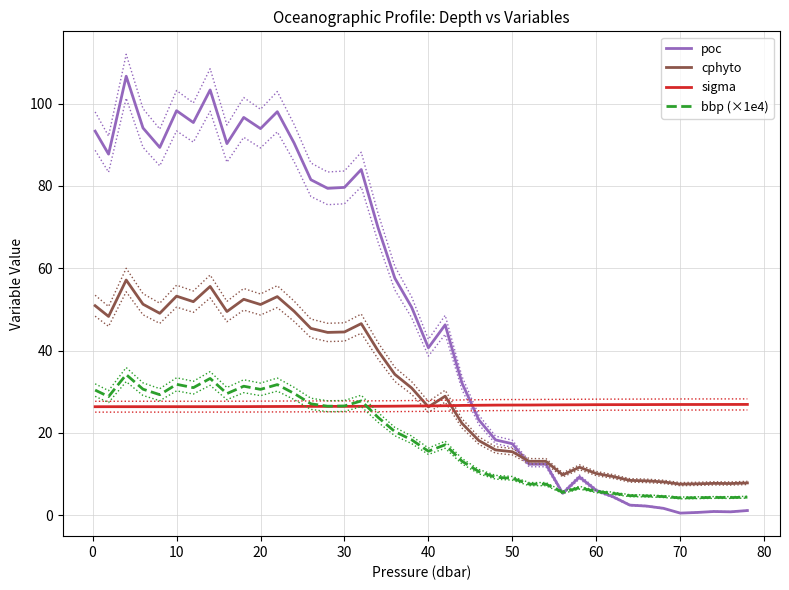

Which series has the largest total across all categories?

poc